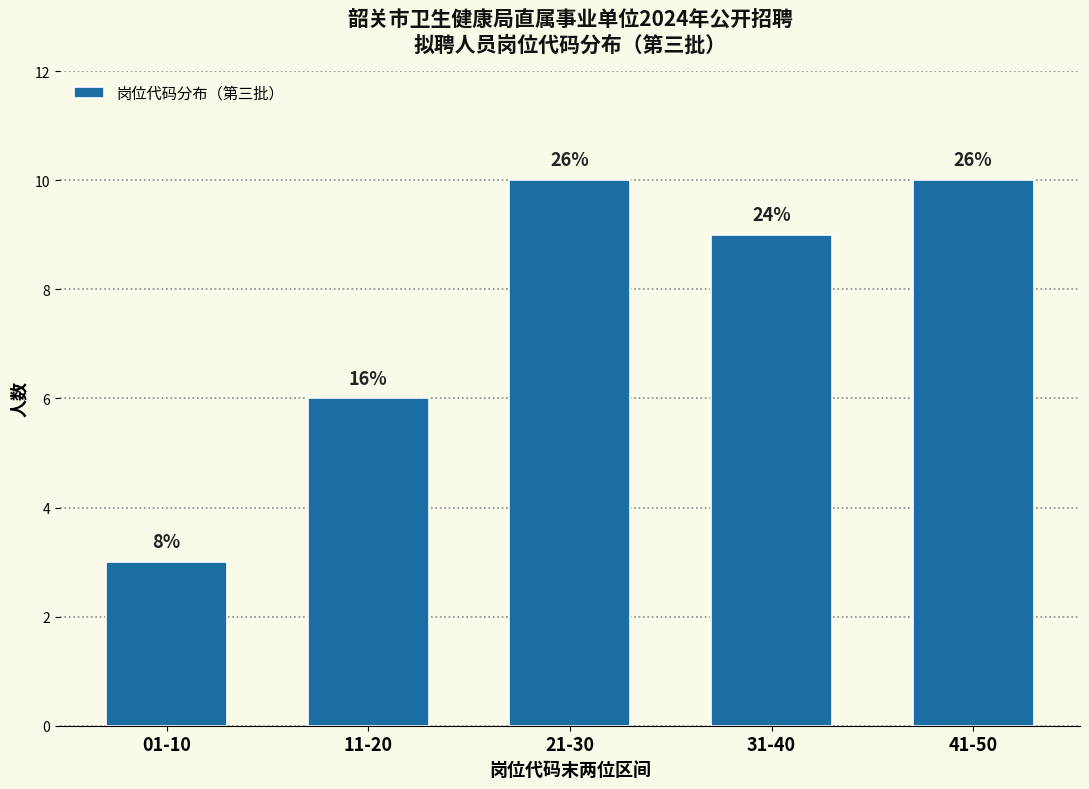

Are the bars horizontal?

No